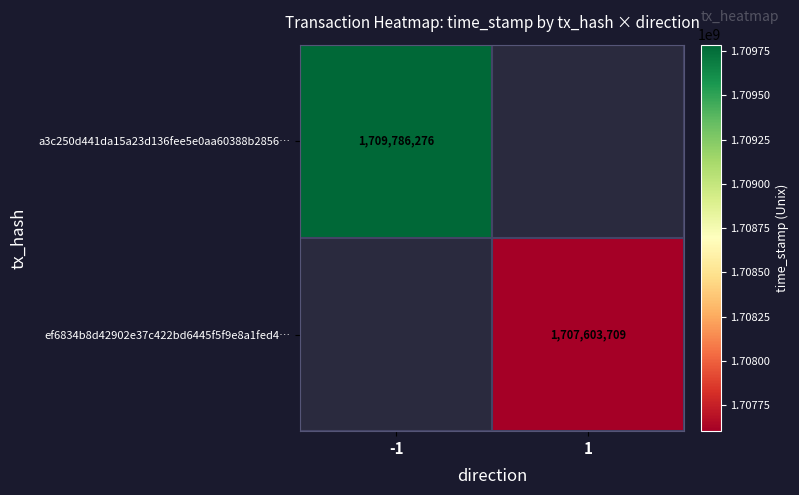

The a3c250d441da15a23d136fee5e0aa60388b2856… series shows 2559814610 at -1. True or false?

False